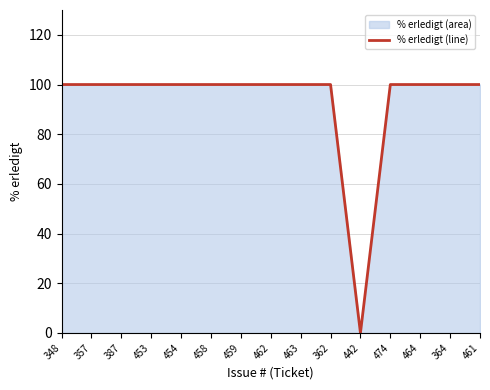

Which label corresponds to the largest value in the chart?

348